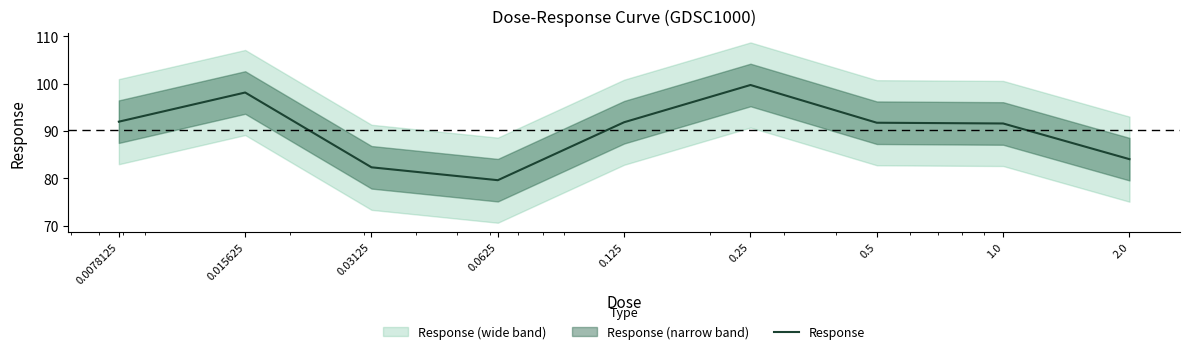

True or false: the data has more than 0 interior local peaks.

True